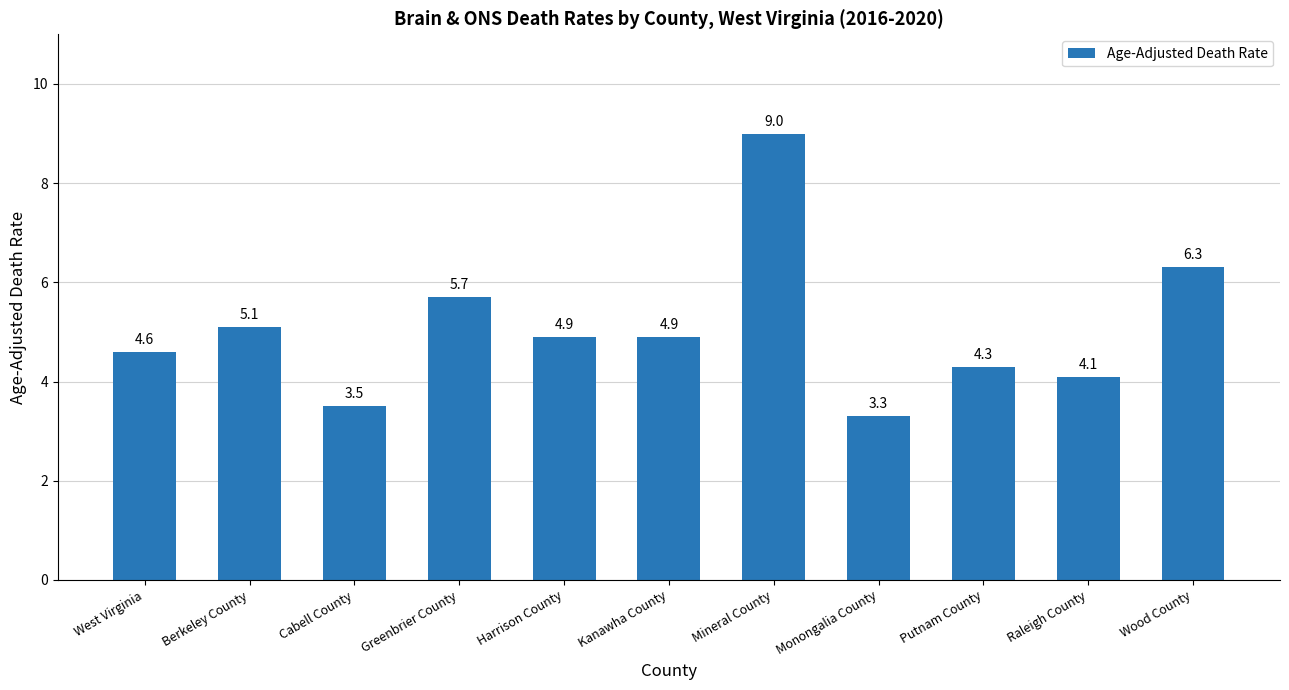

Reading right to left, list all the values displayed in this chart.

6.3	4.1	4.3	3.3	9.0	4.9	4.9	5.7	3.5	5.1	4.6